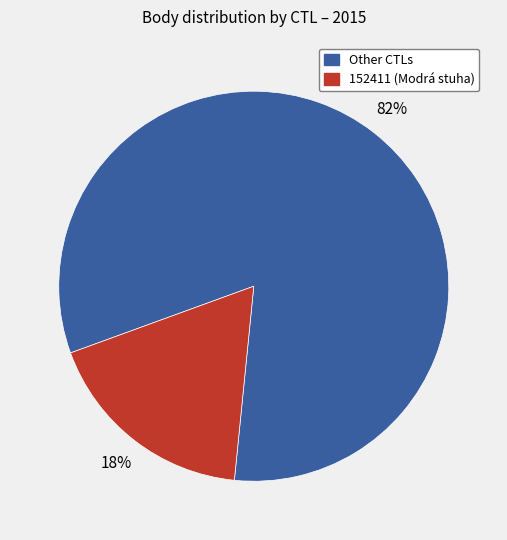

To the nearest percent, what is the average slice percentage?

50%